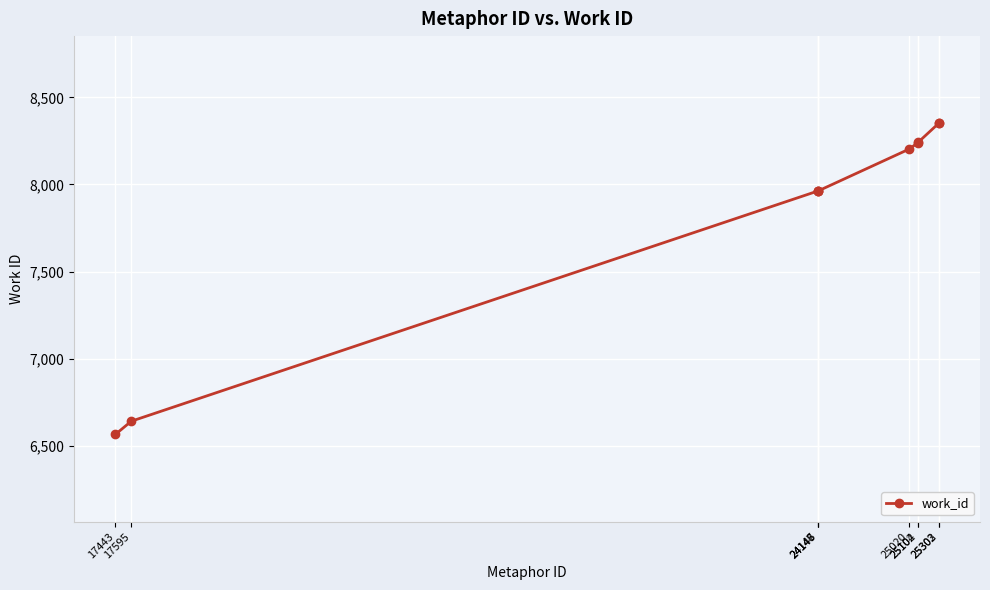

What is the value of the 8th point from the left?

8241